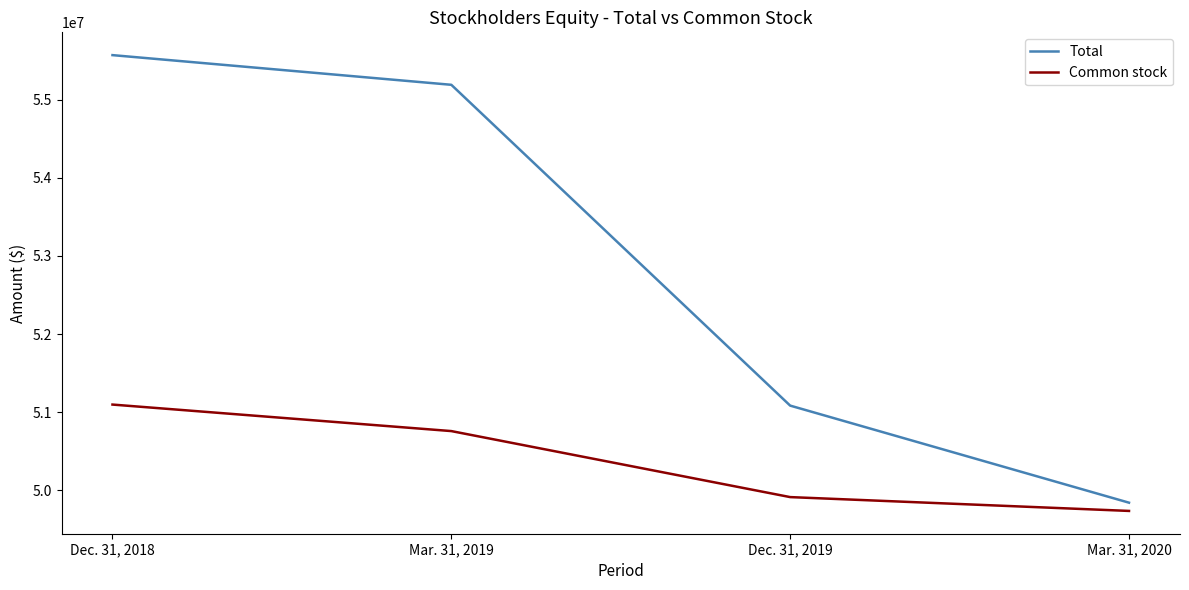

True or false: Common stock and Total intersect in this chart.

False